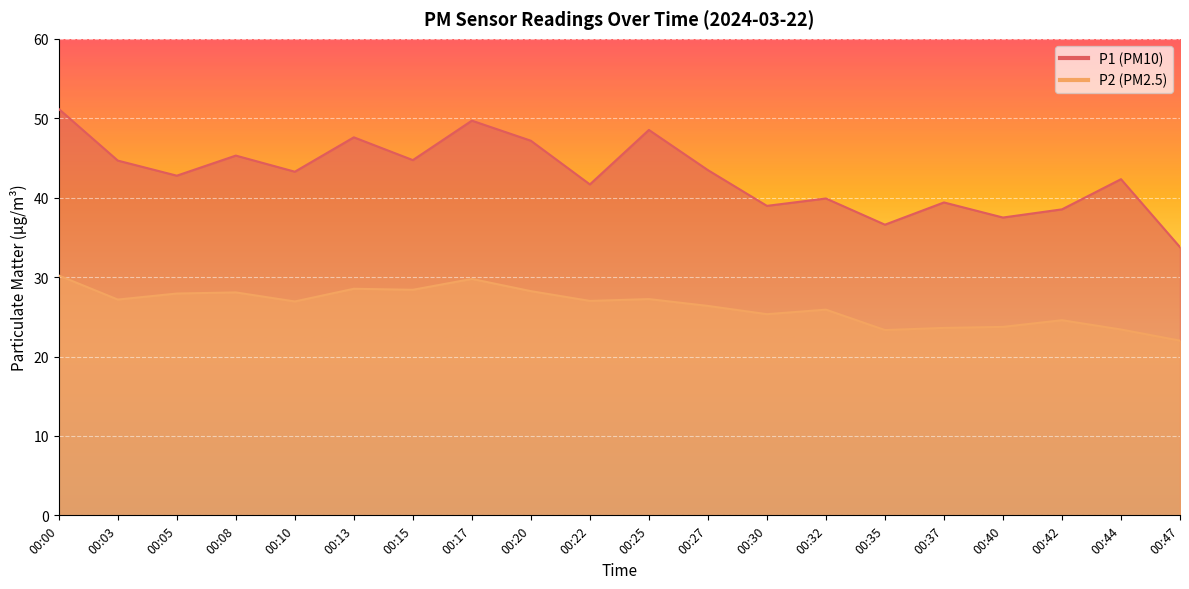

Which category has the highest value in the P1 series?

00:00